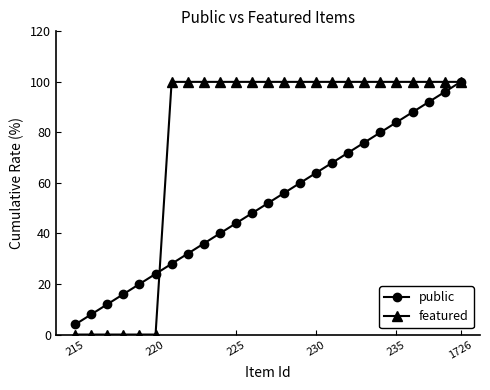

What is the difference between the maximum and second lowest values in the public series?

92.0